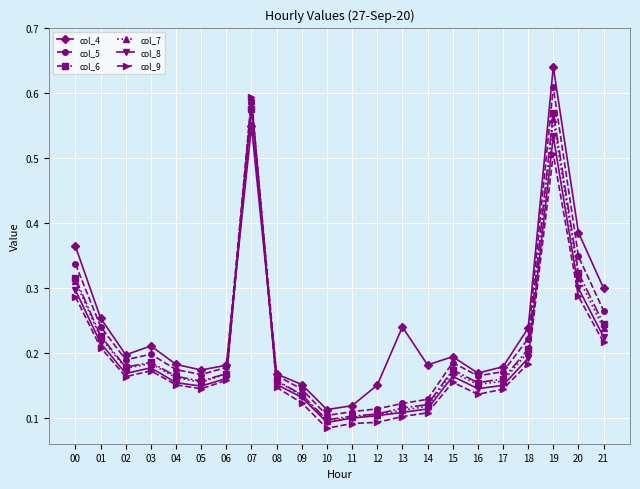

Which category has the highest value in the col_9 series?

07